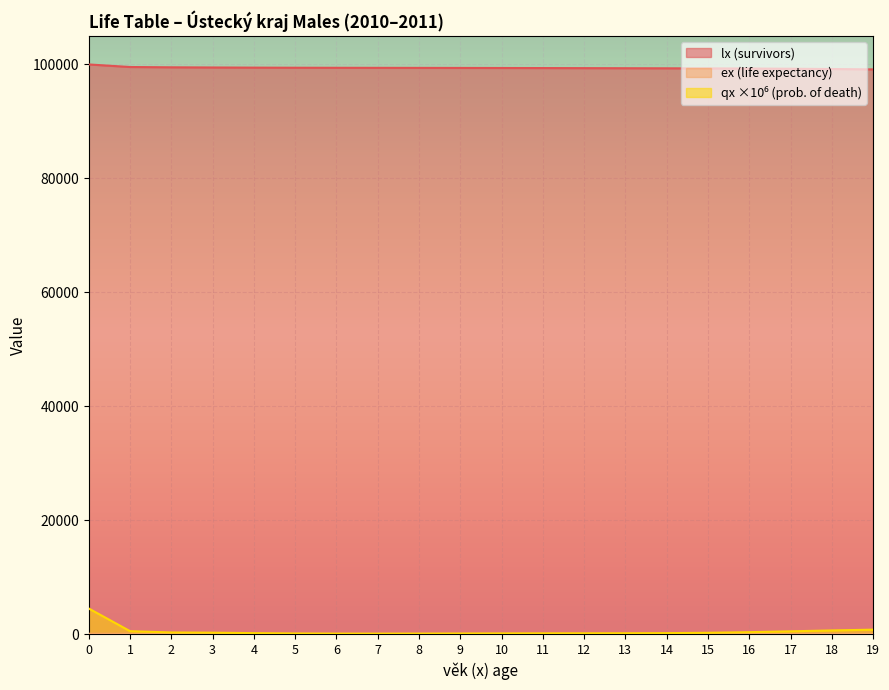

True or false: qx_scaled and ex cross at least once.

False